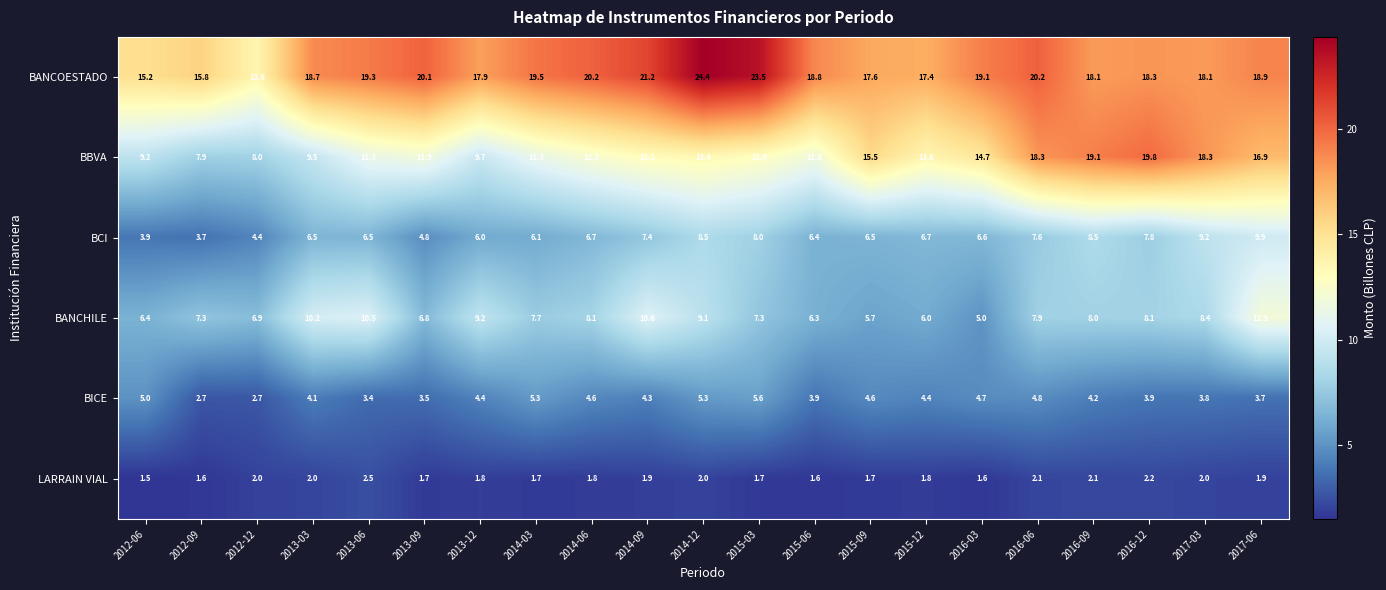

Which category has the highest value in the BANCOESTADO series?

2014-12